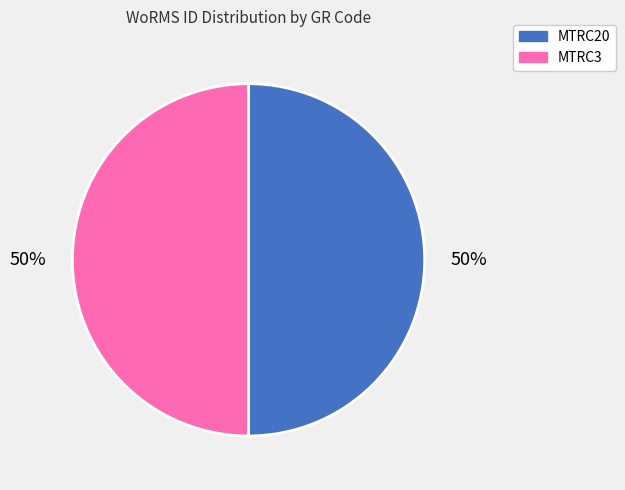

What percentage is the MTRC3 slice, to the nearest percent?

50%